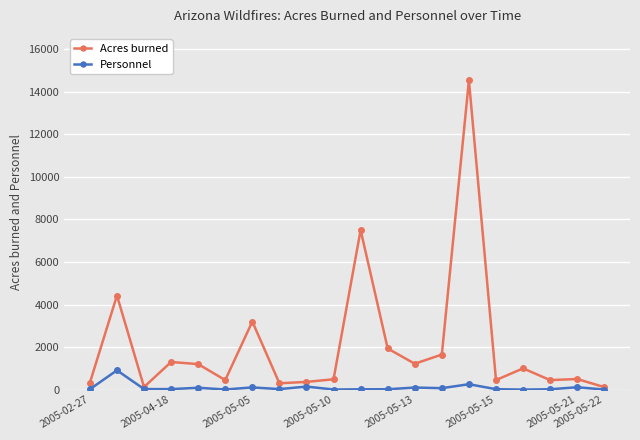

Rank the series by their average value, from highest to lowest.

Acres burned, Personnel